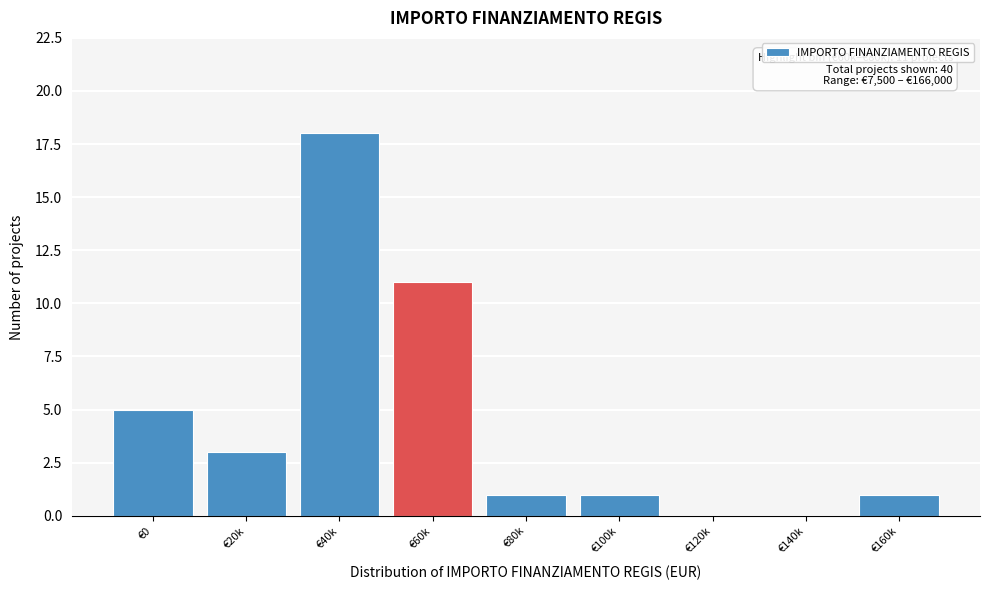

Reading left to right, transcribe all the data shown in this chart.

€0=5	€20k=3	€40k=18	€60k=11	€80k=1	€100k=1	€120k=0	€140k=0	€160k=1